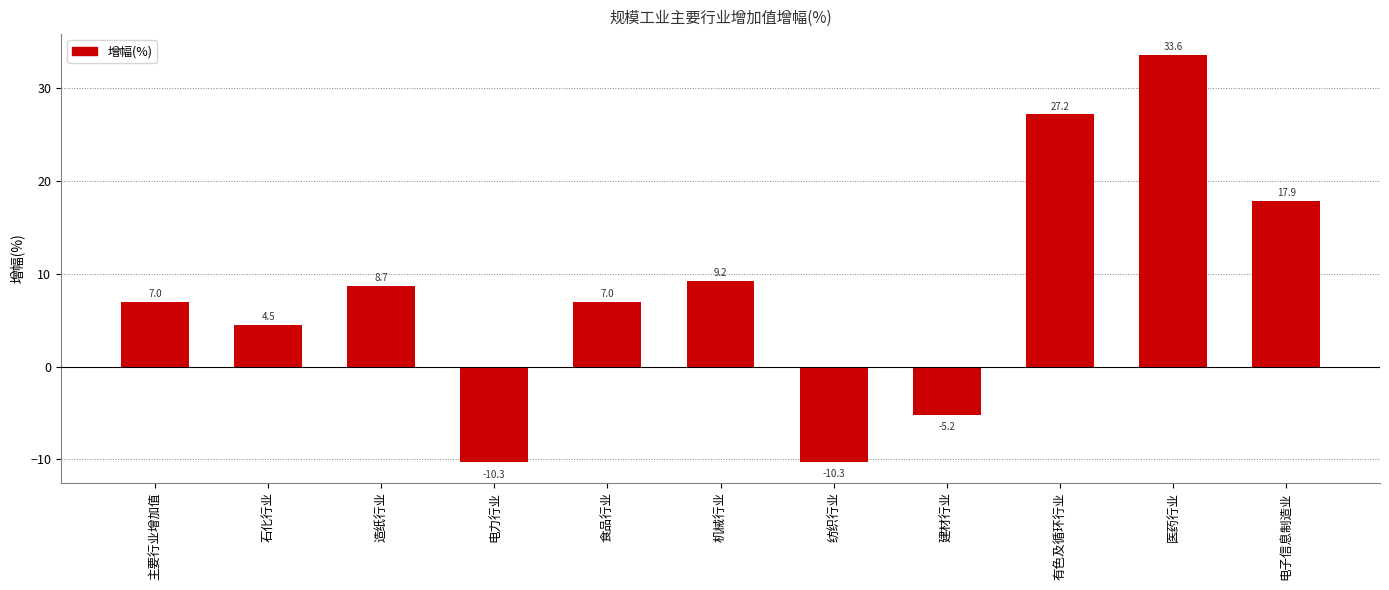

What is the maximum value shown in the chart?

33.6